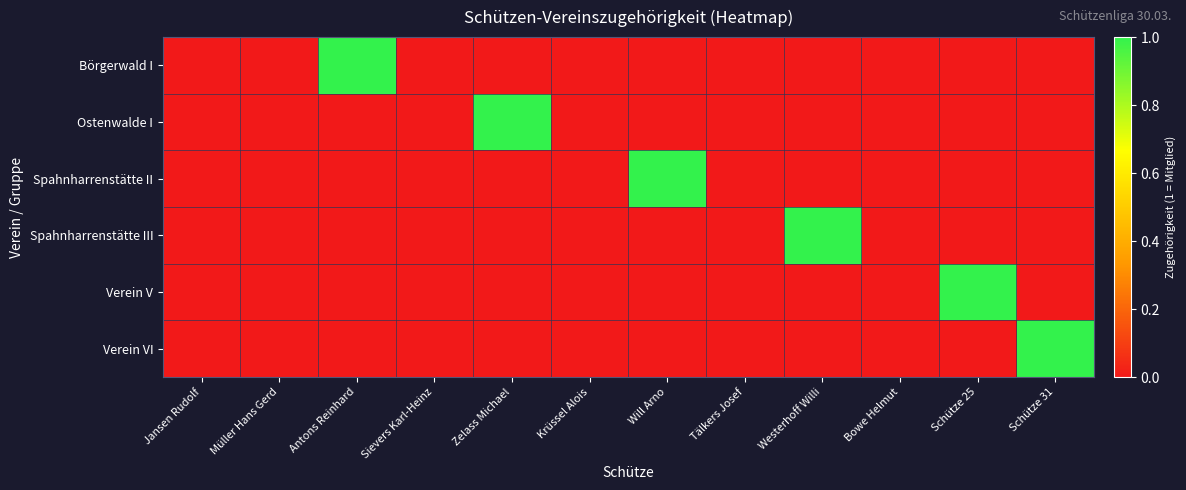

What is the maximum value shown in the chart?

1